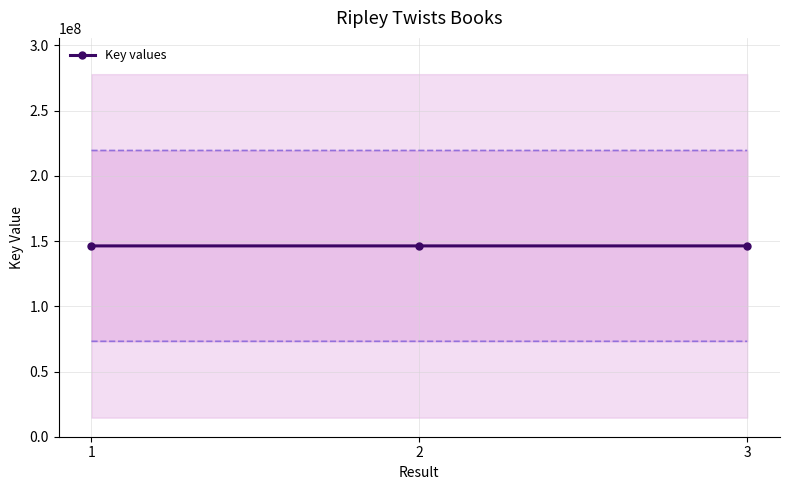

Approximately how many times larger is the value at 2 compared to 1?

1.0